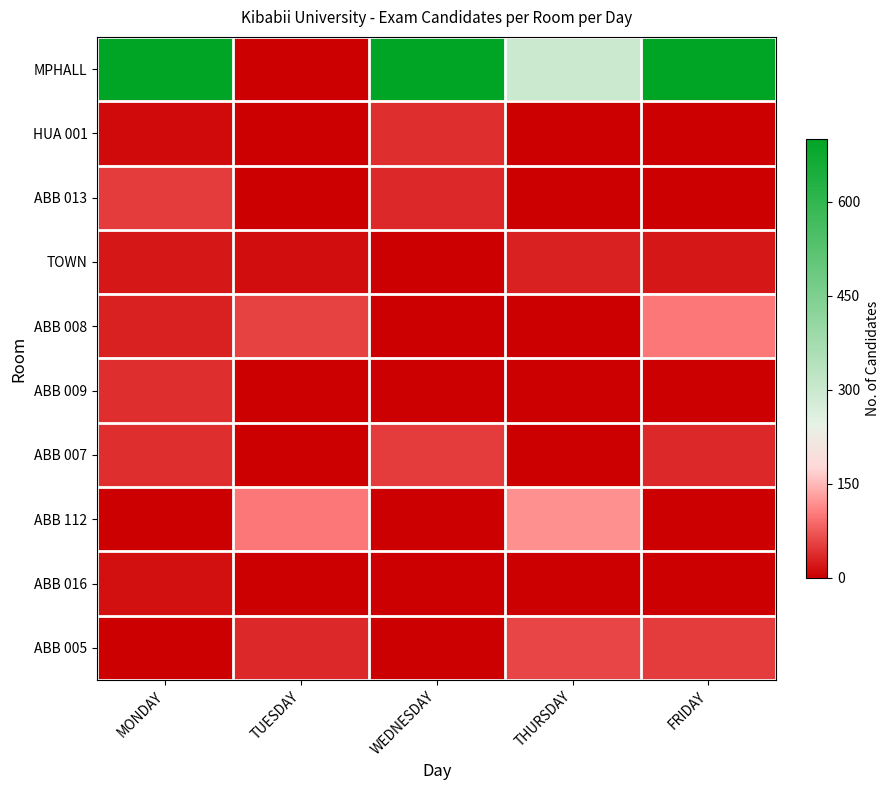

Rank the series by their maximum value, from highest to lowest.

MPHALL, ABB 112, ABB 008, ABB 005, ABB 013, ABB 007, HUA 001, ABB 009, TOWN, ABB 016